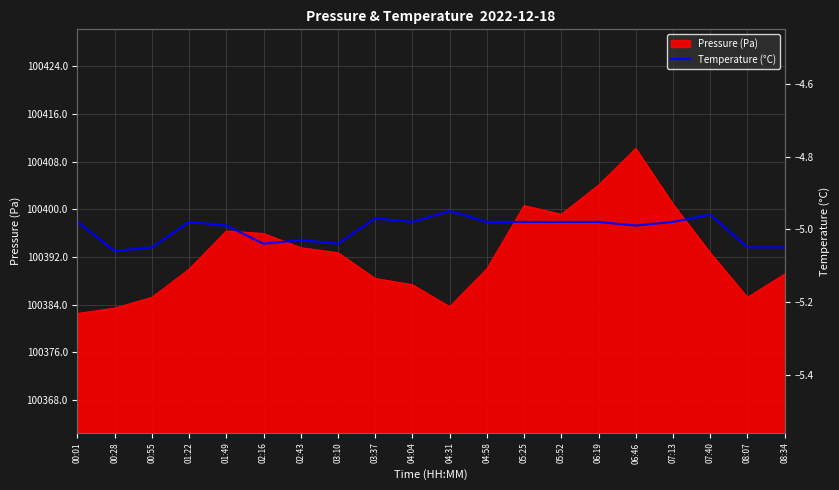

What is the minimum value for Pressure (Pa)?

100382.5